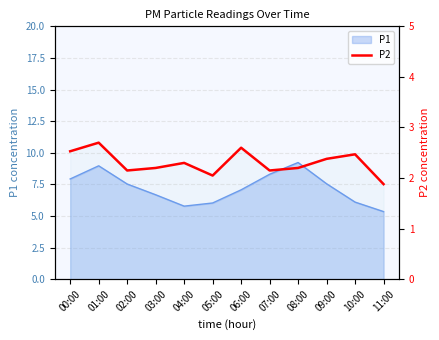

How many interior local peaks (higher than both neighbors) does the data have?

4